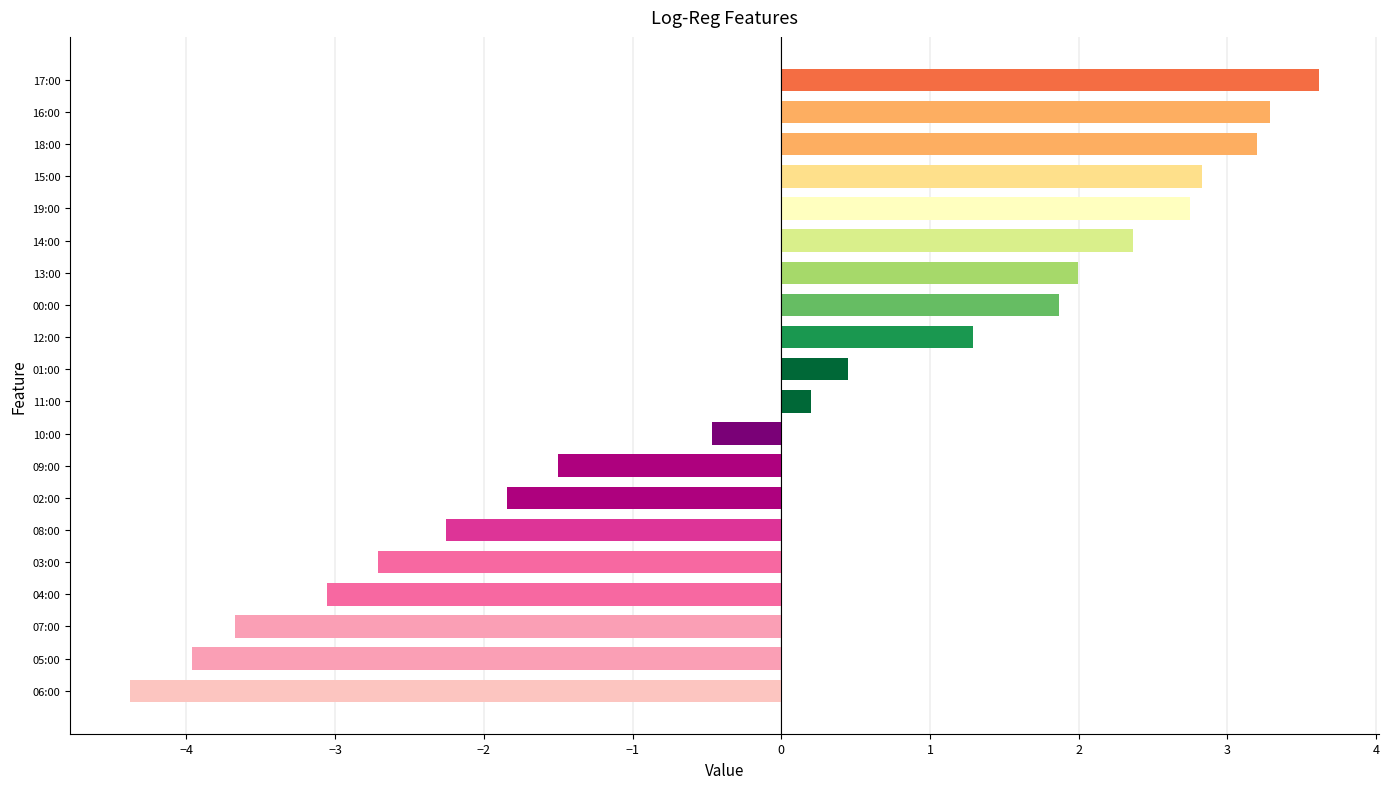

Reading bottom to top, transcribe all the data shown in this chart.

-4.4	-4.0	-3.7	-3.1	-2.7	-2.3	-1.8	-1.5	-0.5	0.2	0.4	1.3	1.9	2.0	2.4	2.7	2.8	3.2	3.3	3.6